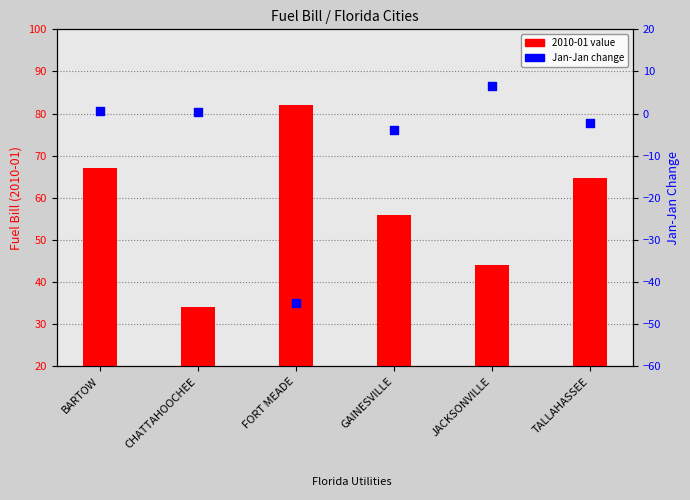

Is the value of Jan-Jan change at JACKSONVILLE greater than the value of 2010-01 value at BARTOW?

No